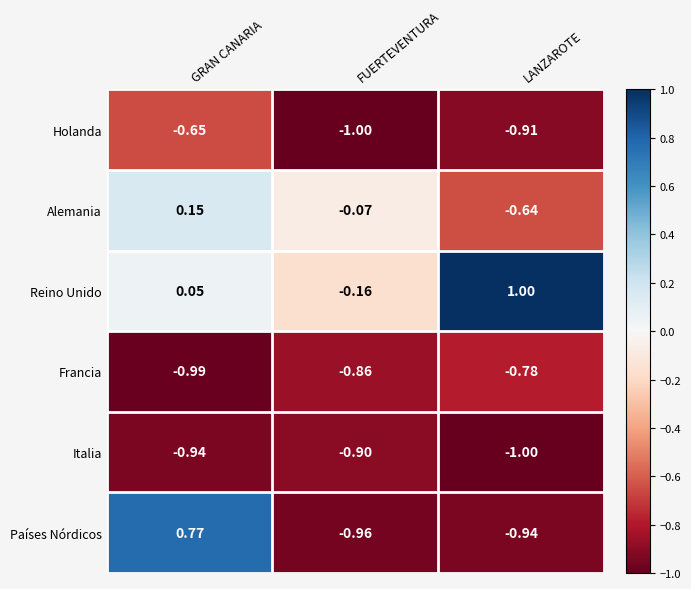

Which category has the highest value in the Francia series?

LANZAROTE